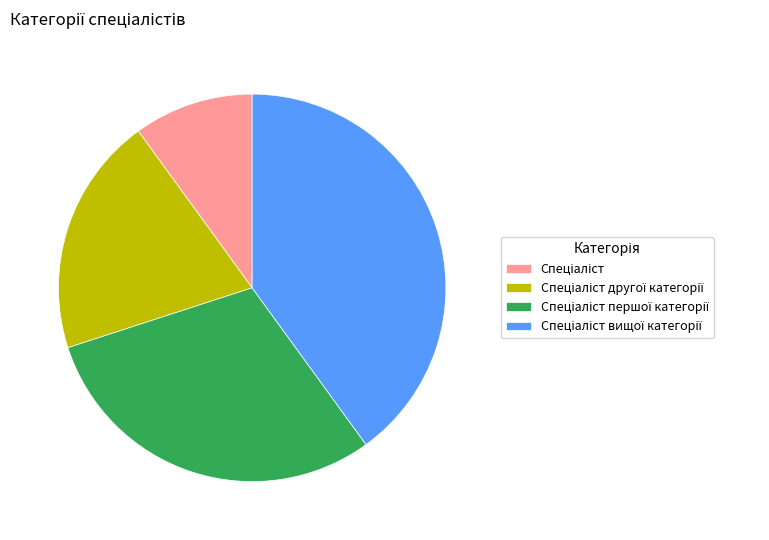

Is there a majority slice in this chart?

No